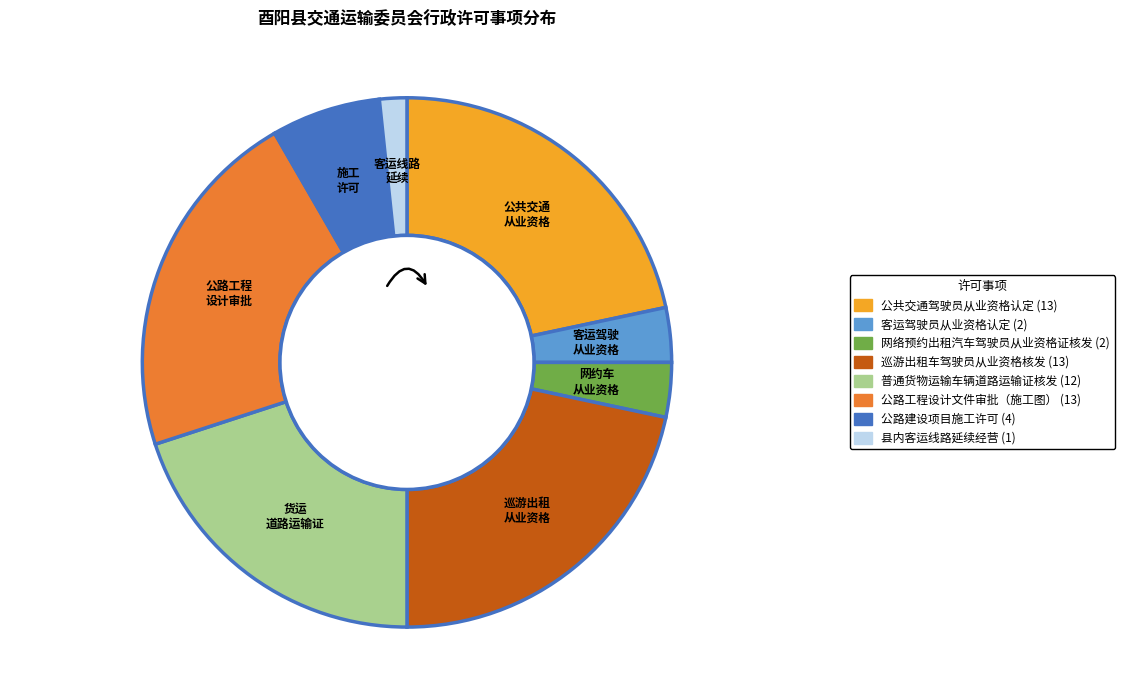

Is there a majority slice in this chart?

No